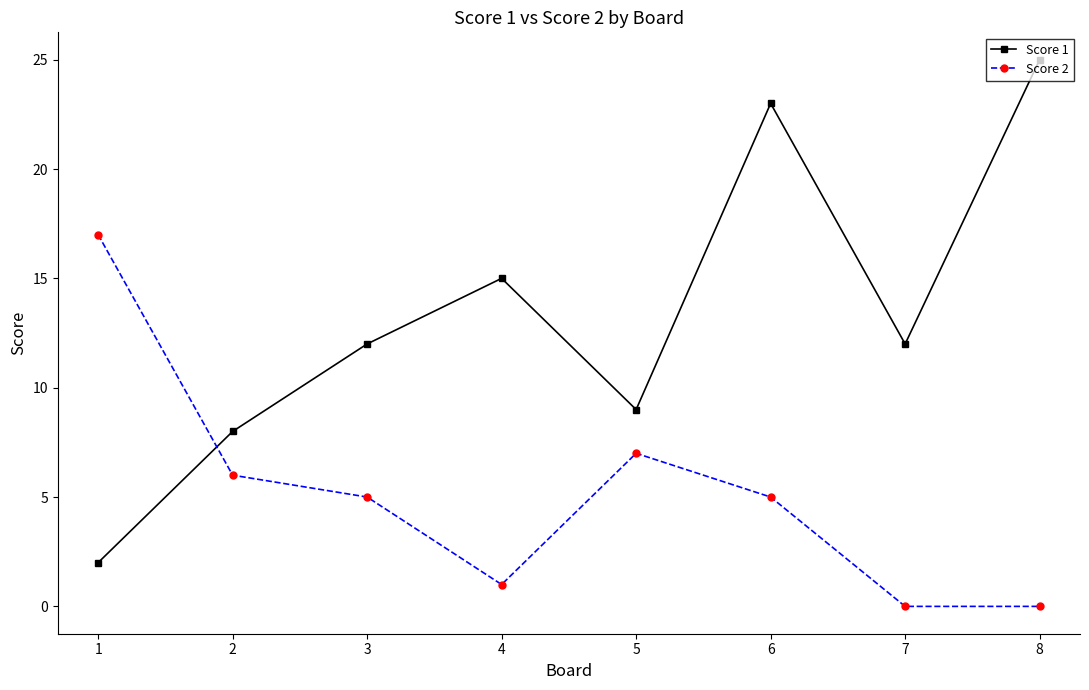

True or false: Score 2 has more than 0 interior local peaks.

True